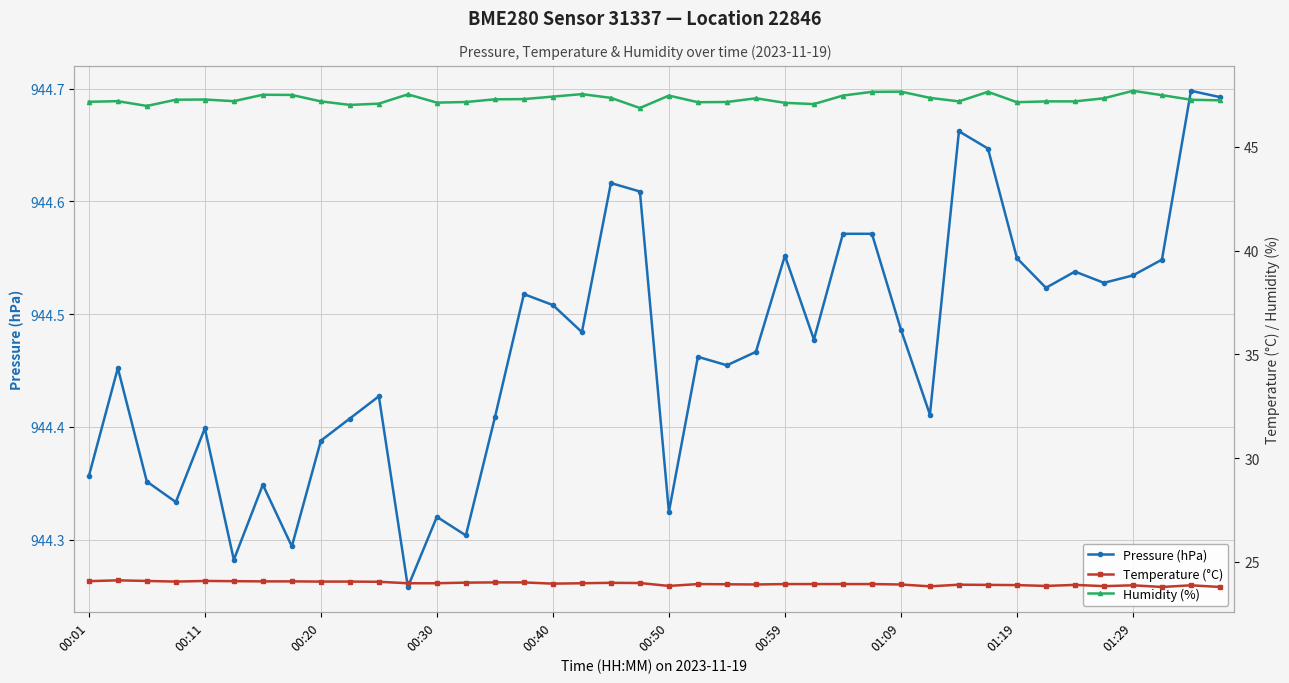

What is the maximum value for Temperature (°C)?

24.1